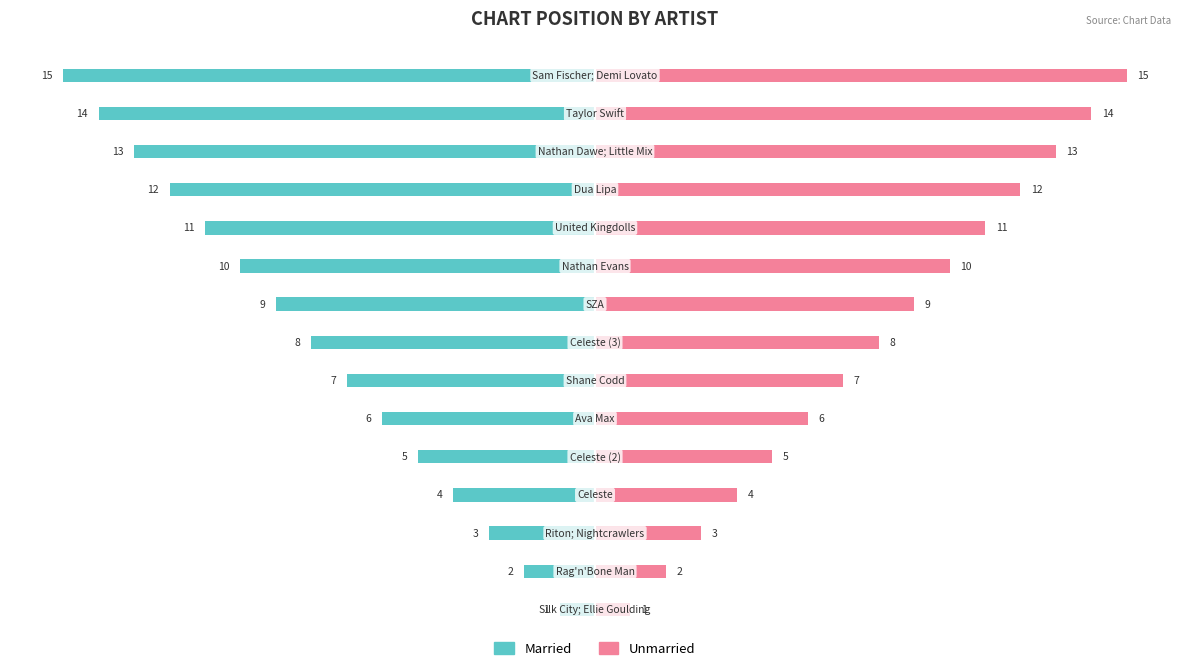

What is the difference between the maximum and minimum values in the Unmarried series?

14